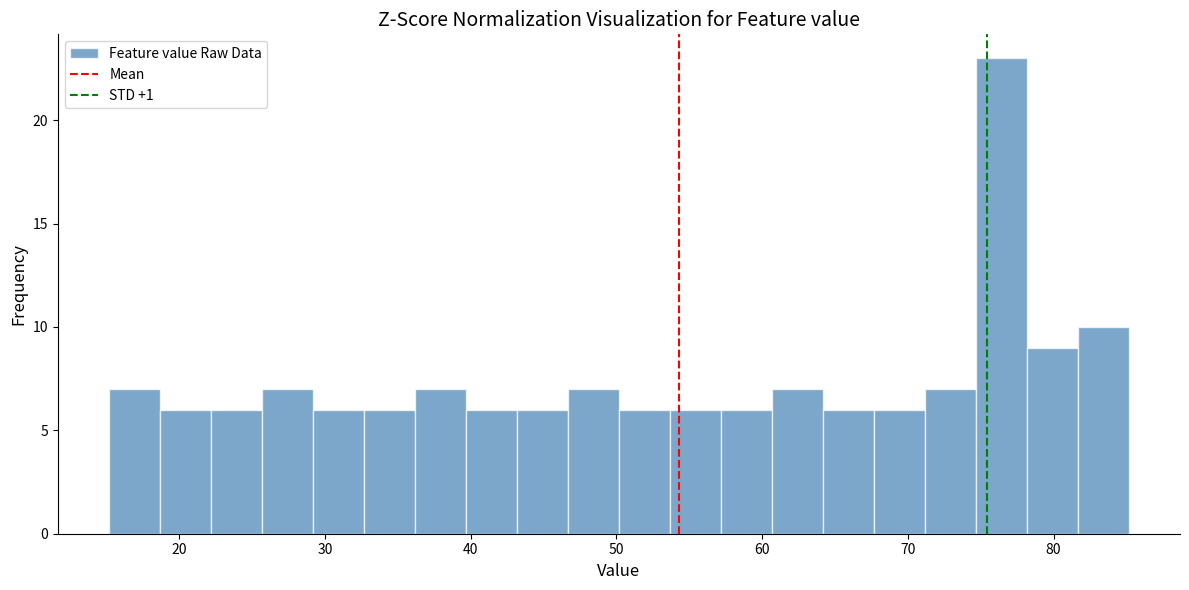

Around what value on the x-axis is the tallest bar? Give the approximate position of its centre, as read against the axis.

76